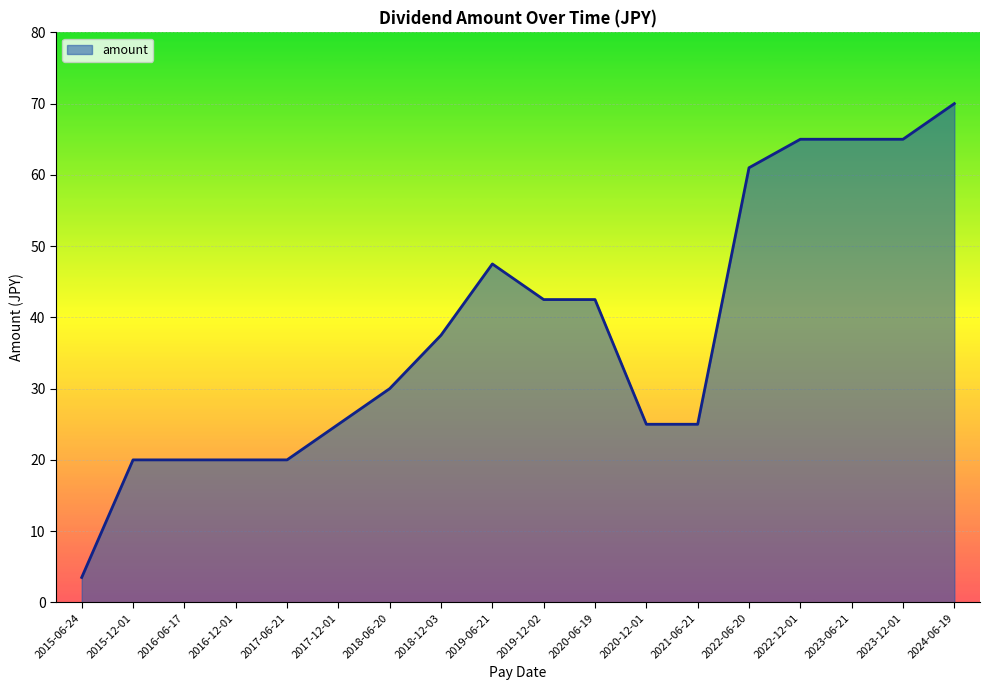

The value at 2019-12-02 is 23.3. True or false?

False